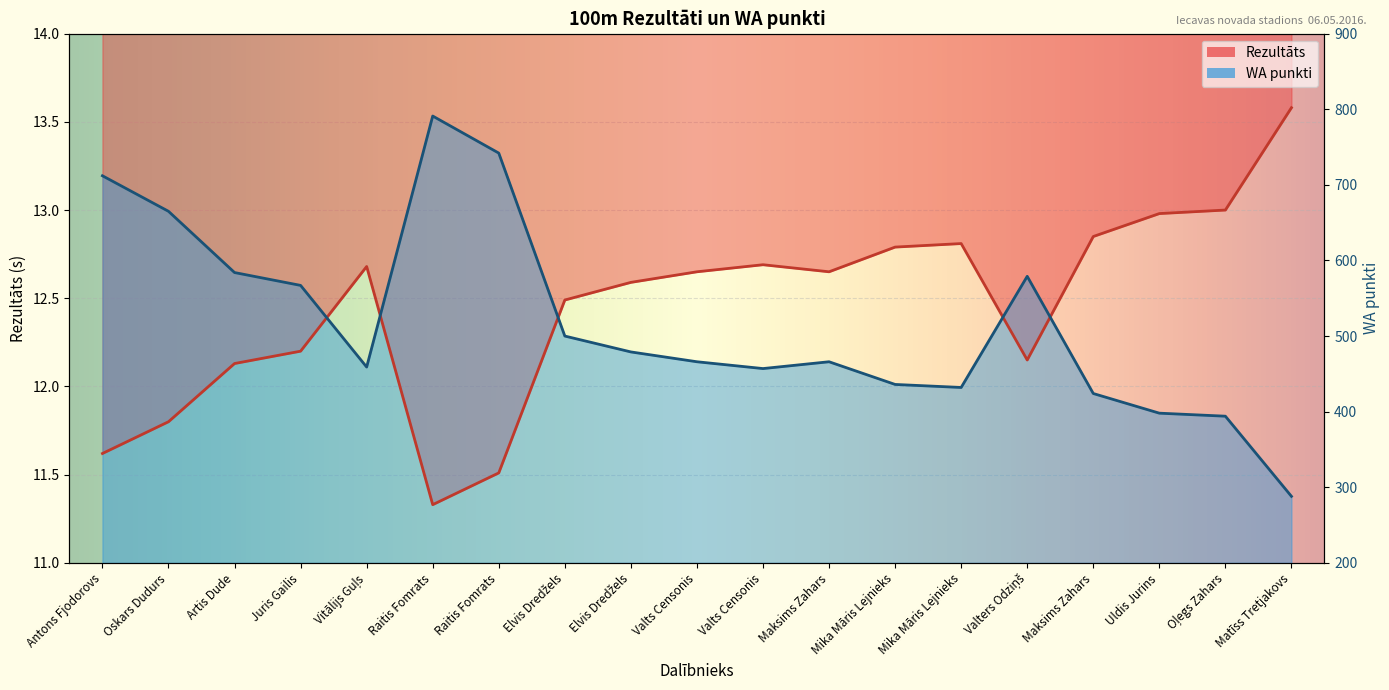

Rank the series at Valters Odziņš from lowest to highest value.

Rezultāts, WA